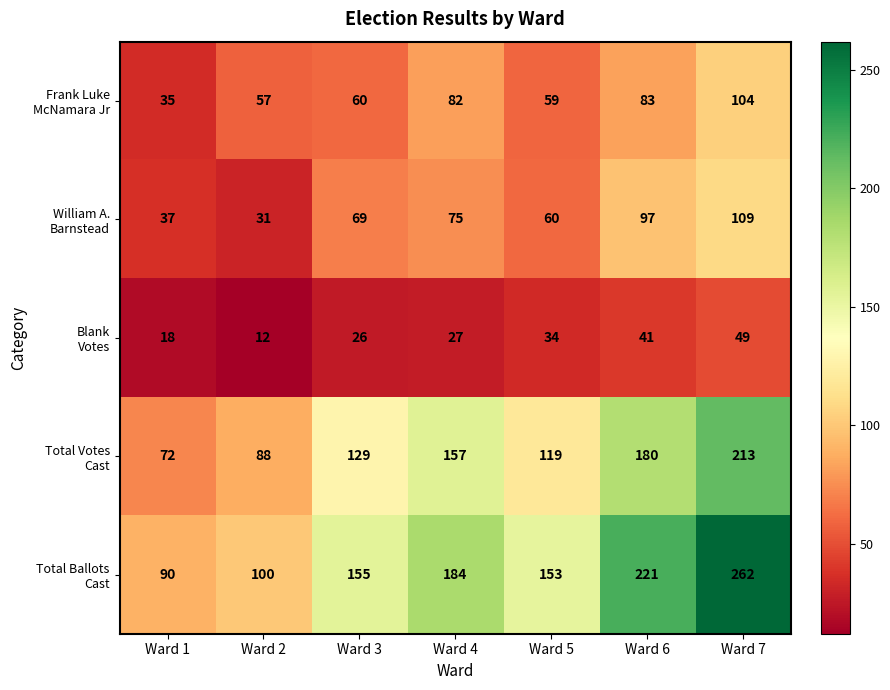

What is the total value across all series at Ward 3?

439